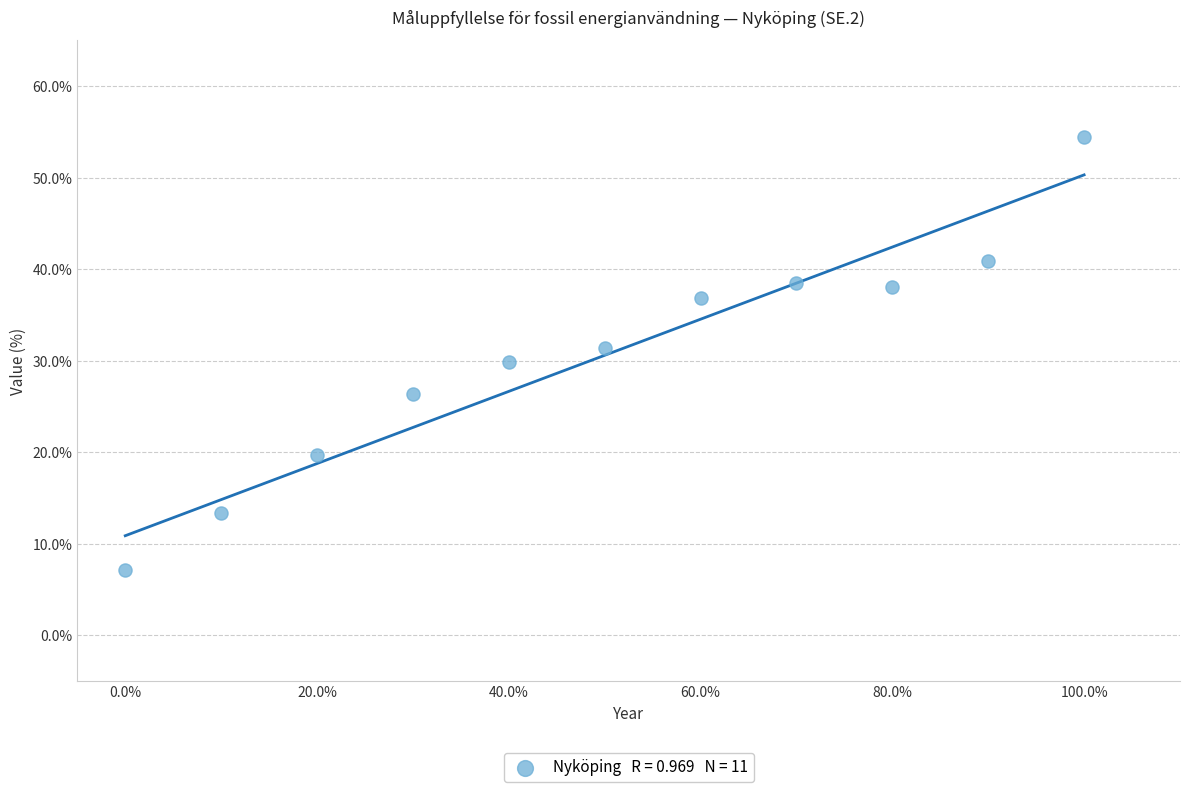

What is the average Y value?

30.6